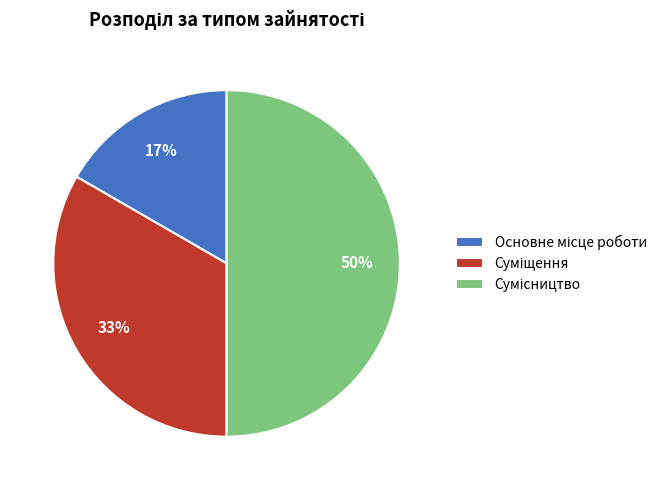

To the nearest percent, what is the average slice percentage?

33%